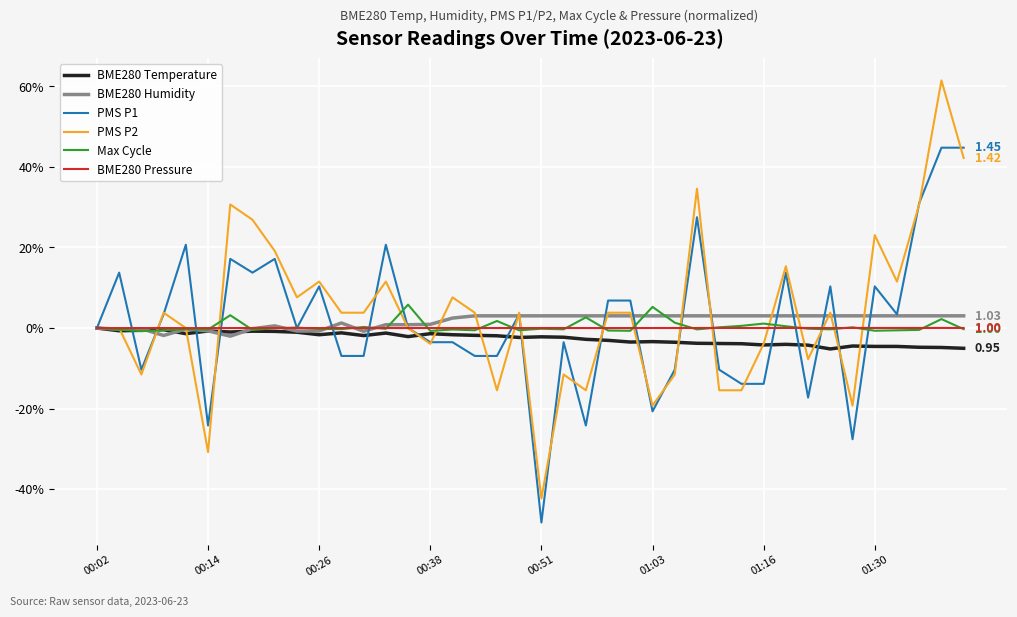

How many times do PMS P2 and PMS P1 cross each other?

20